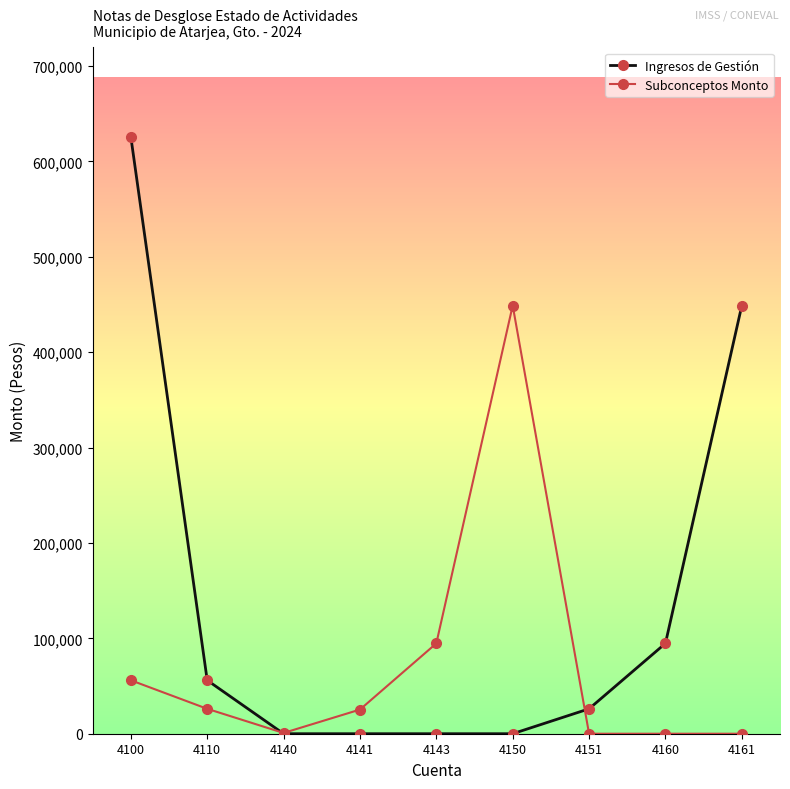

Count the number of categories in the chart.

9